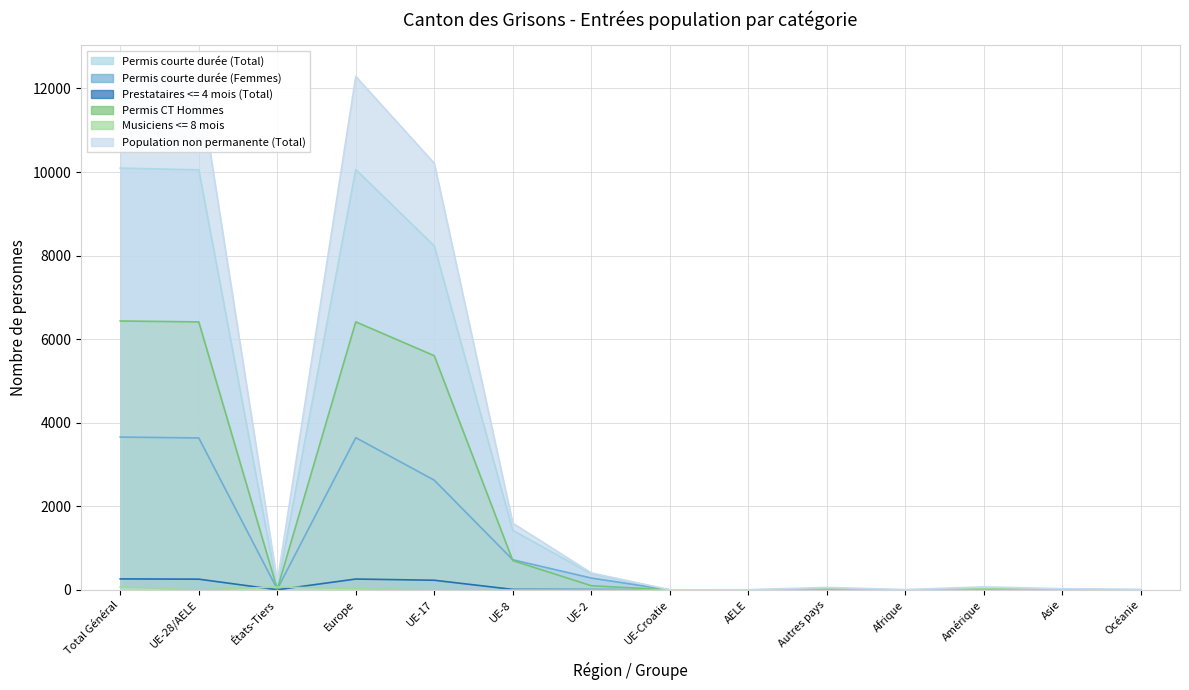

Where does the Permis courte durée (Femmes) series first go above 20?

Total Général